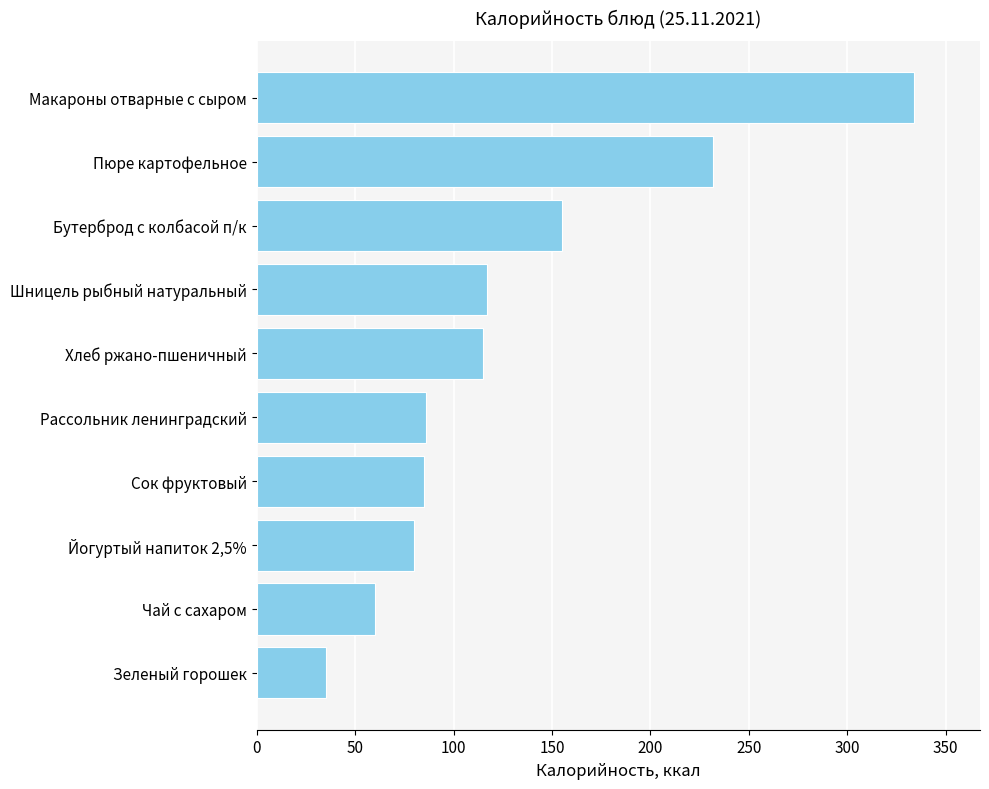

What is the difference between the maximum and minimum values?

299.0